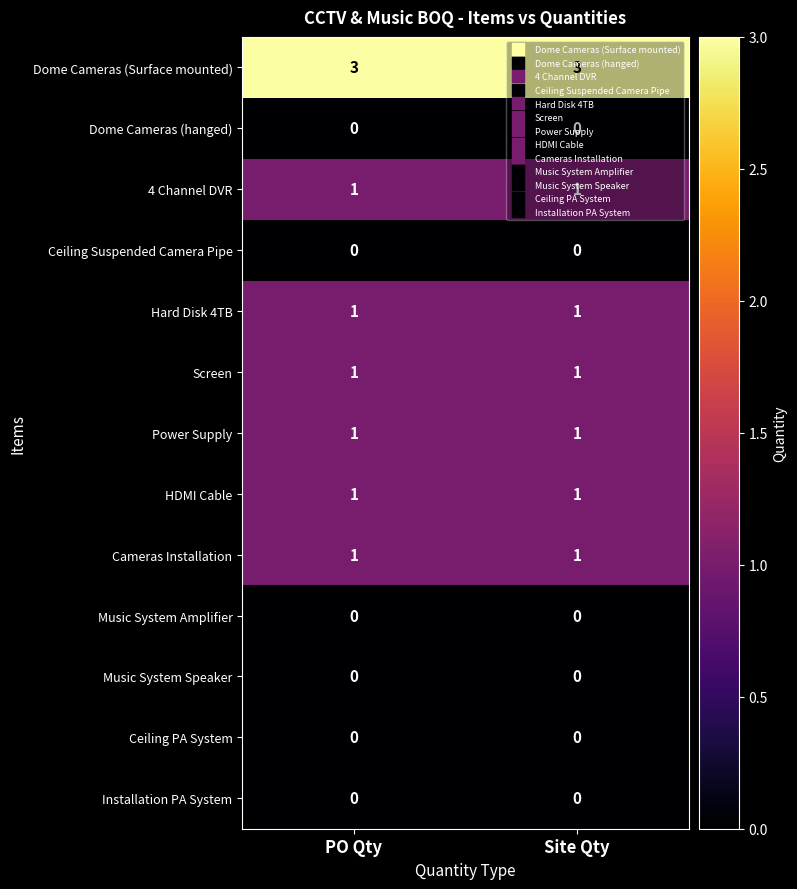

What is the maximum value for Dome Cameras (Surface mounted)?

3